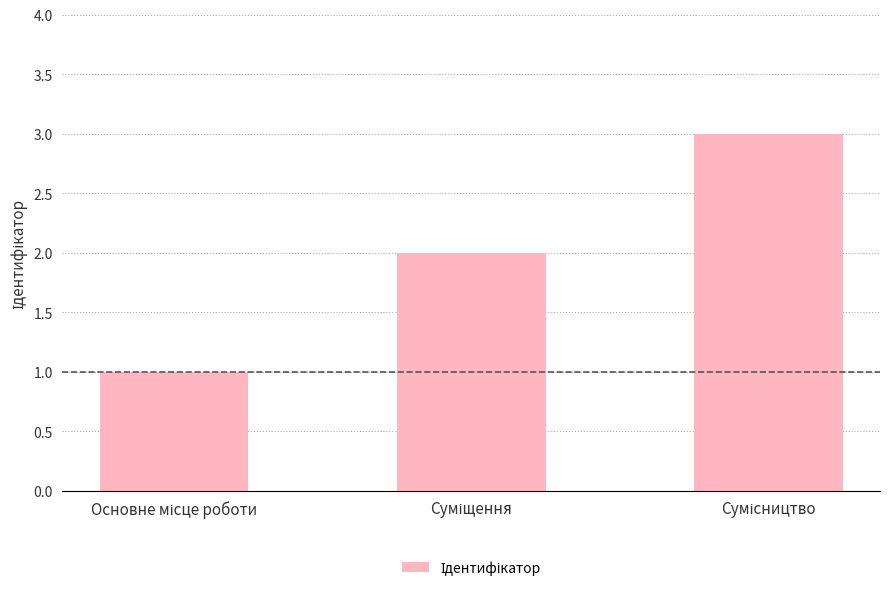

What is the sum of all values?

6